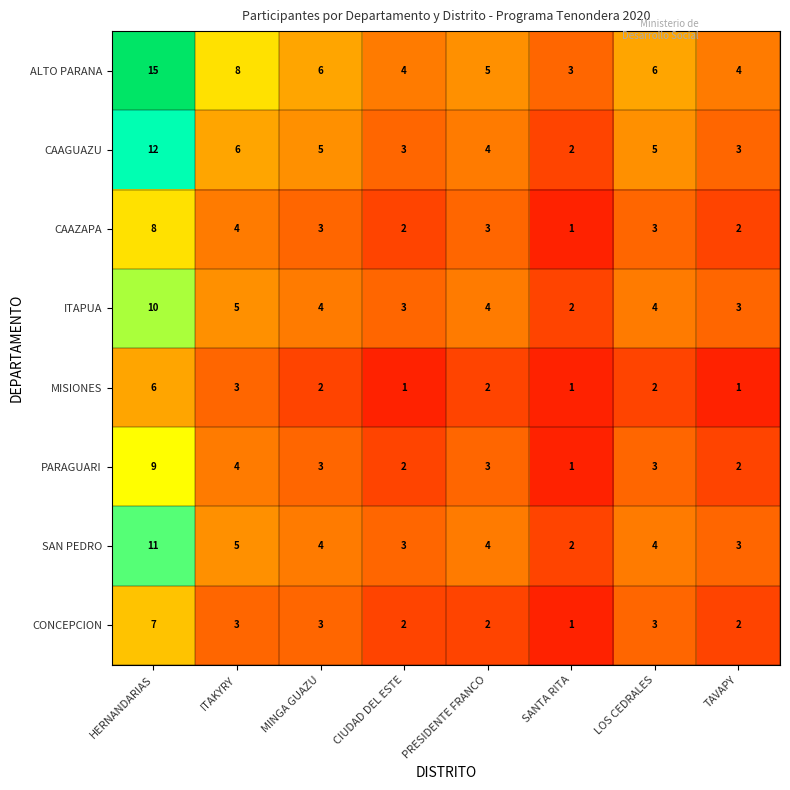

Which series has the largest total across all categories?

ALTO PARANA